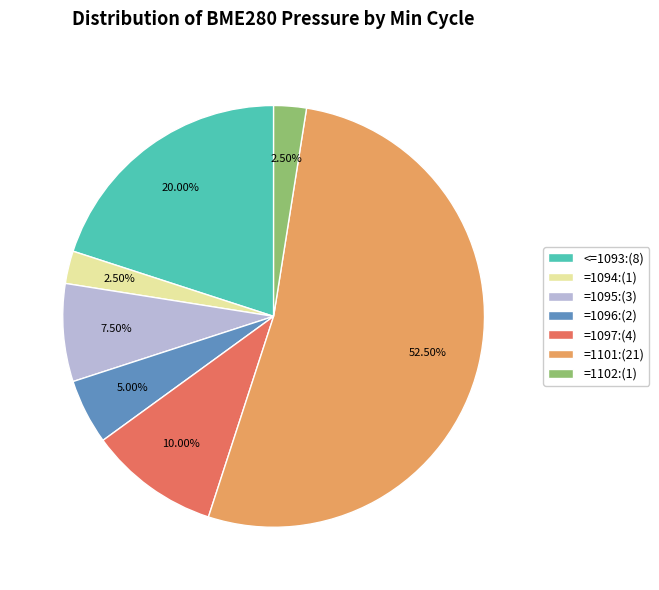

What is the majority slice?

=1101:(21)